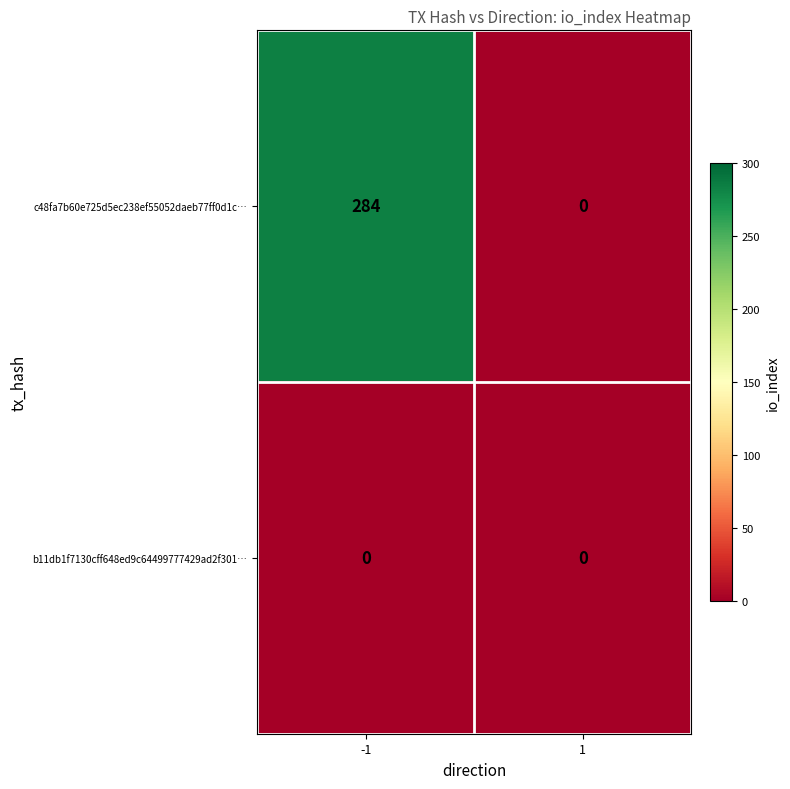

Which series has the largest range (max minus min)?

c48fa7b60e725d5ec238ef55052daeb77ff0d1c…